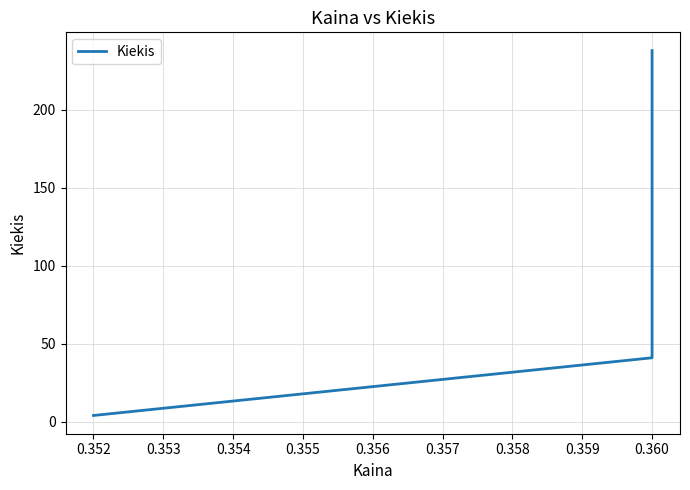

How many values are between 4 and 238?

3